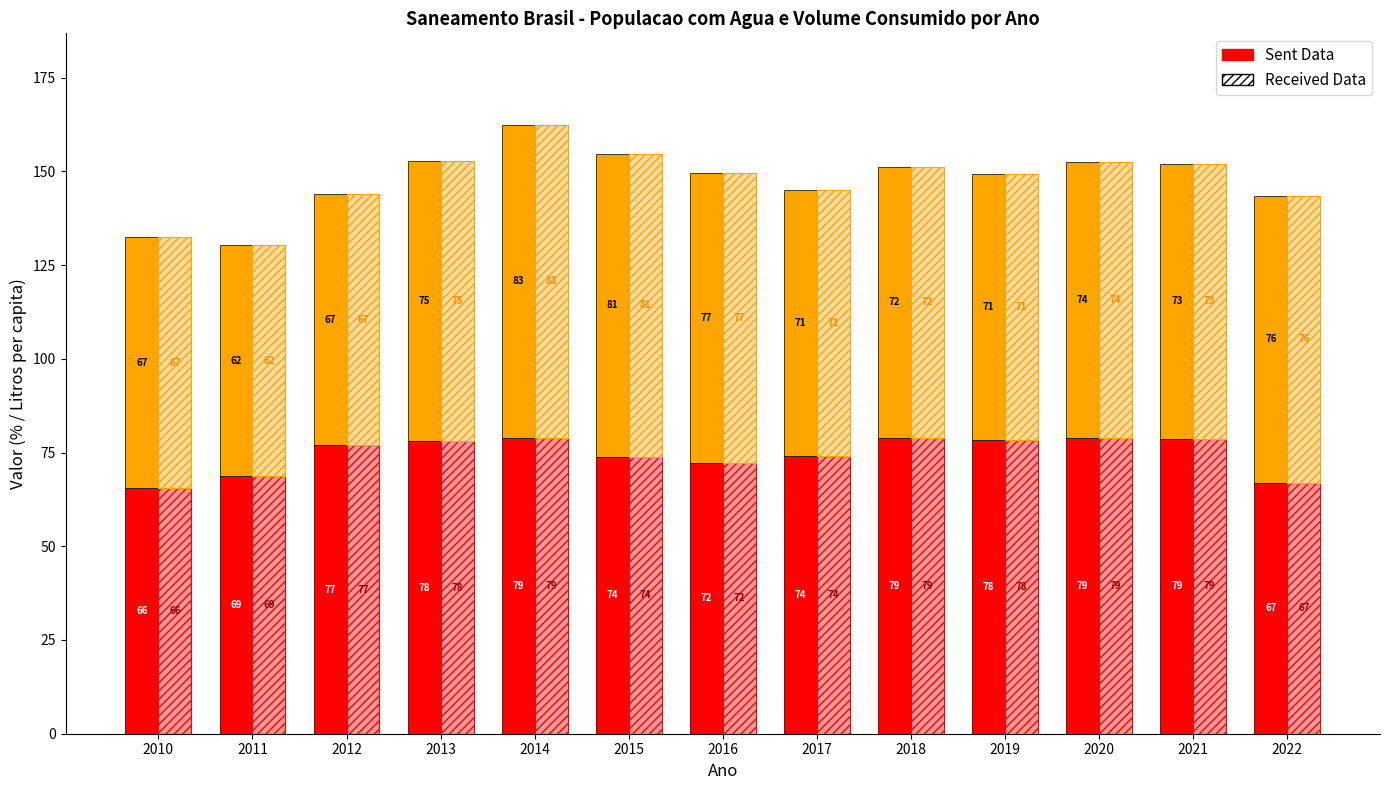

What is the smallest value displayed?

61.7